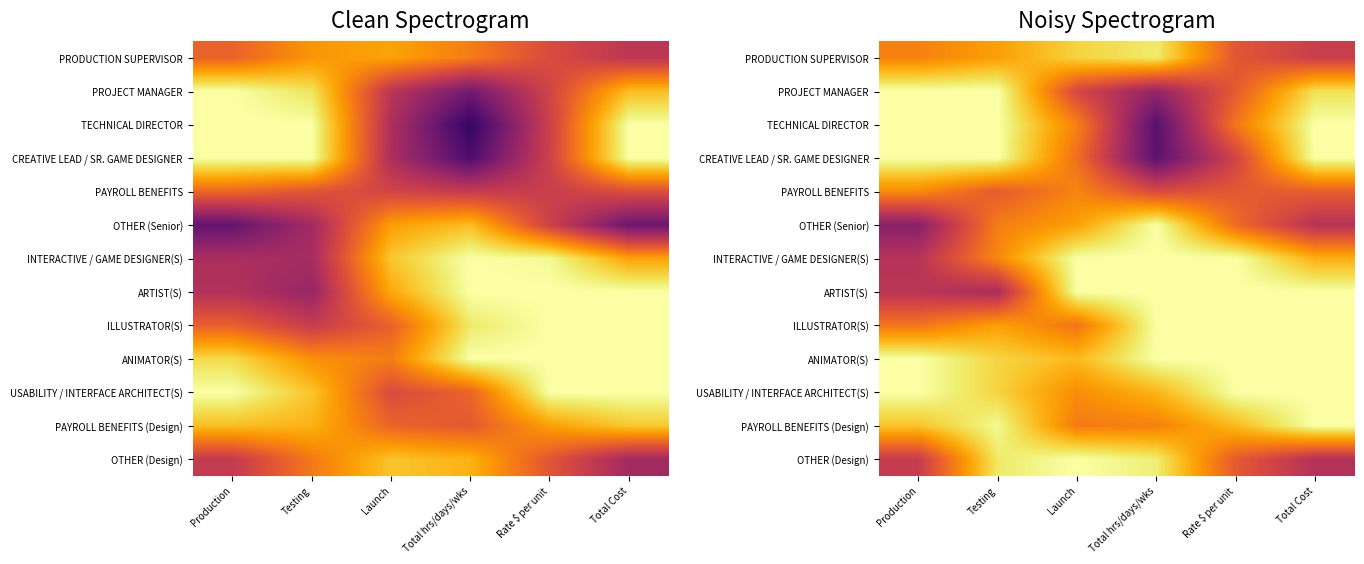

Where is CREATIVE LEAD / SR. GAME DESIGNER nearest to the value 0?

Total hrs/days/wks